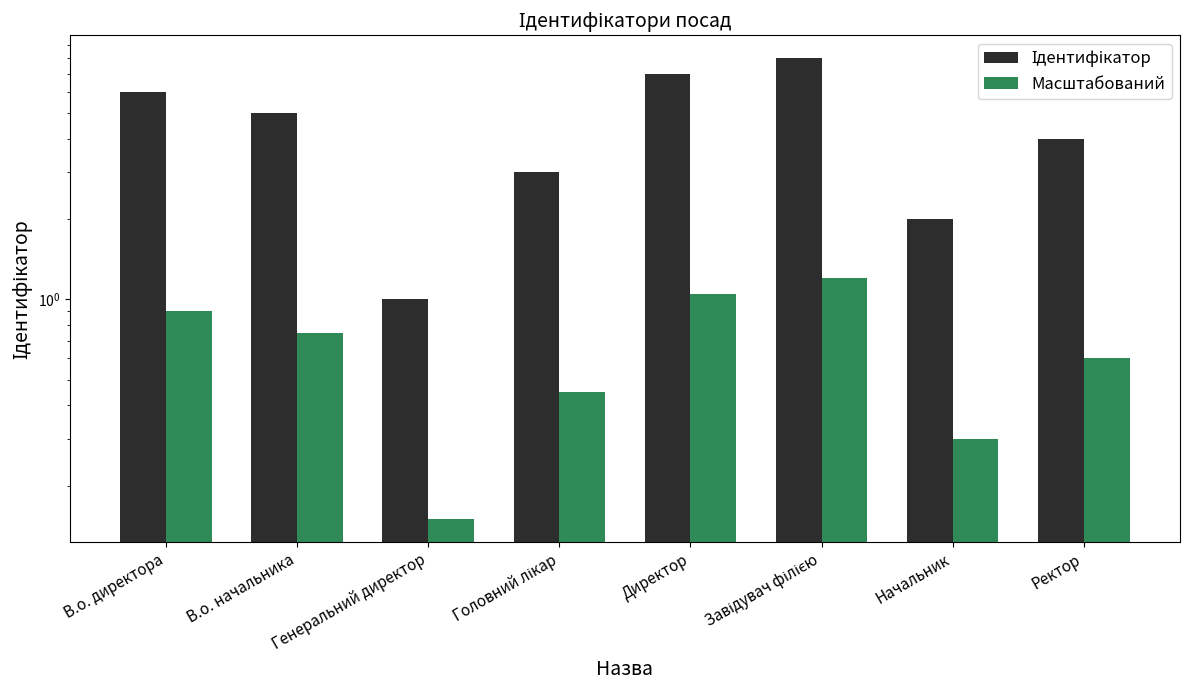

What is the difference between the maximum and minimum values in the Масштабований series?

1.1